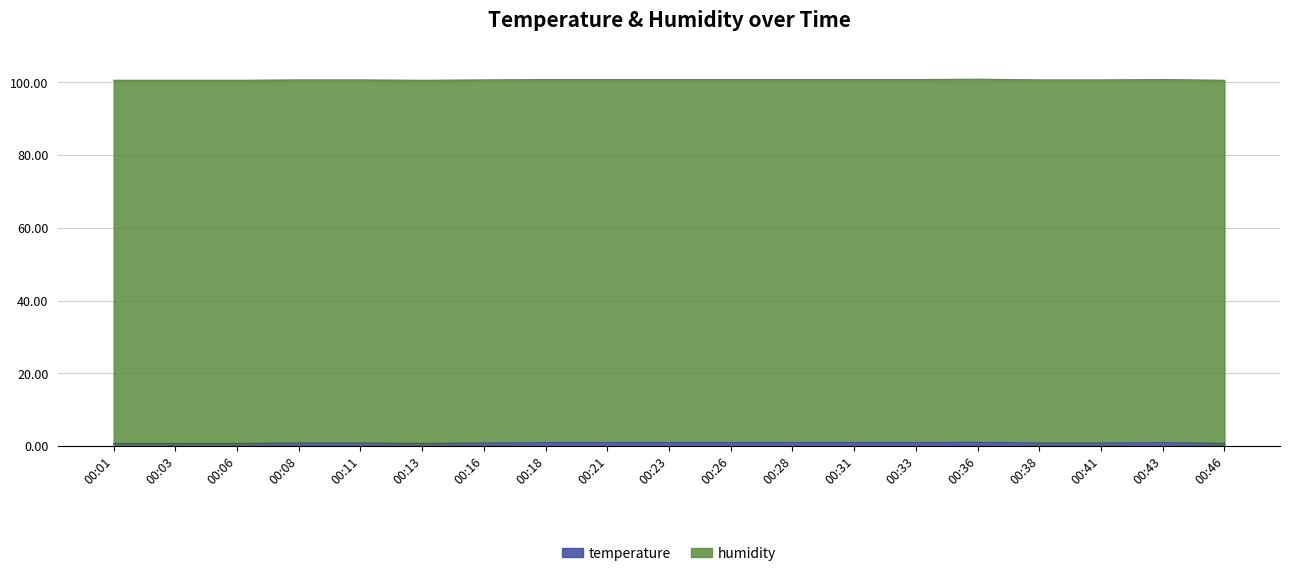

What is the minimum value shown in the chart?

0.7